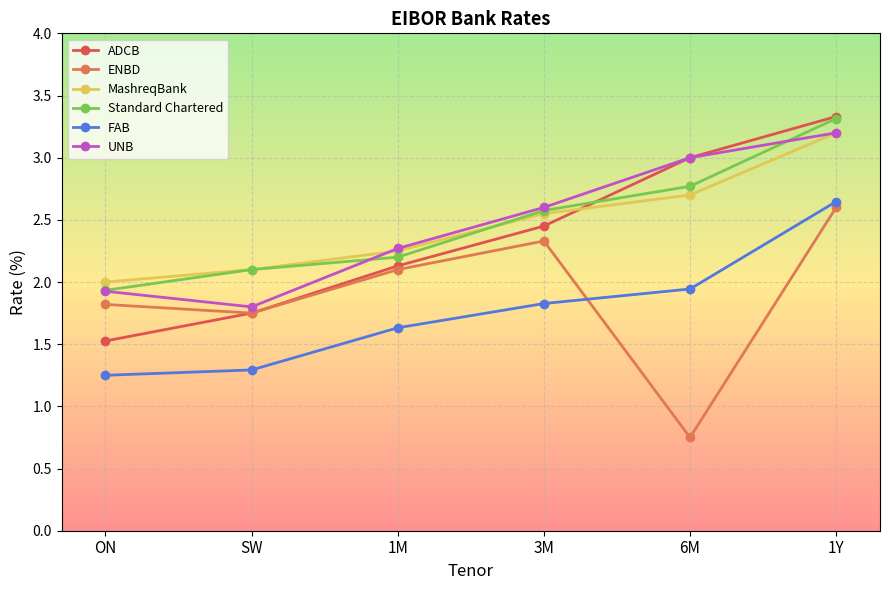

Reading left to right, list all the values displayed in this chart.

ADCB: 1.5	1.8	2.1	2.5	3.0	3.3
ENBD: 1.8	1.8	2.1	2.3	0.8	2.6
MashreqBank: 2.0	2.1	2.2	2.6	2.7	3.2
Standard Chartered: 1.9	2.1	2.2	2.6	2.8	3.3
FAB: 1.2	1.3	1.6	1.8	1.9	2.6
UNB: 1.9	1.8	2.3	2.6	3.0	3.2